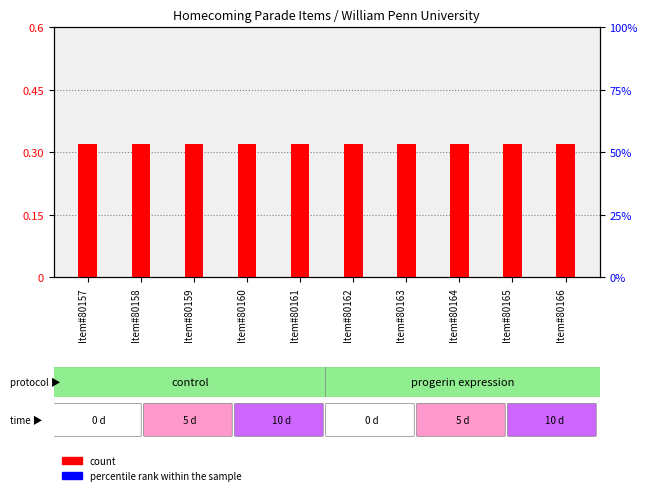

What is the spread (max minus min) of values at Item#80160?

0.3